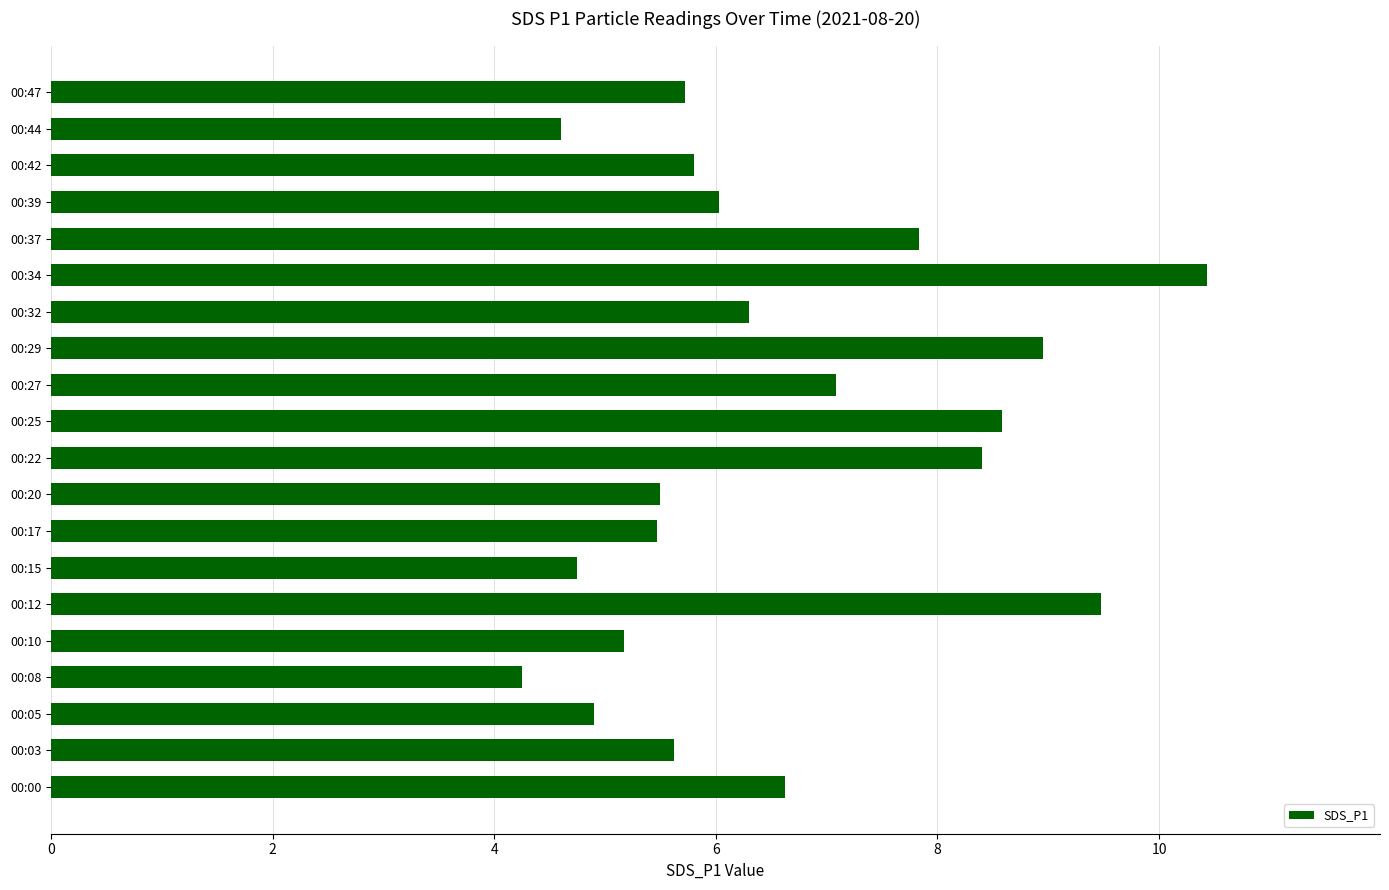

The chart shows a value of 6.4 at 00:44. True or false?

False